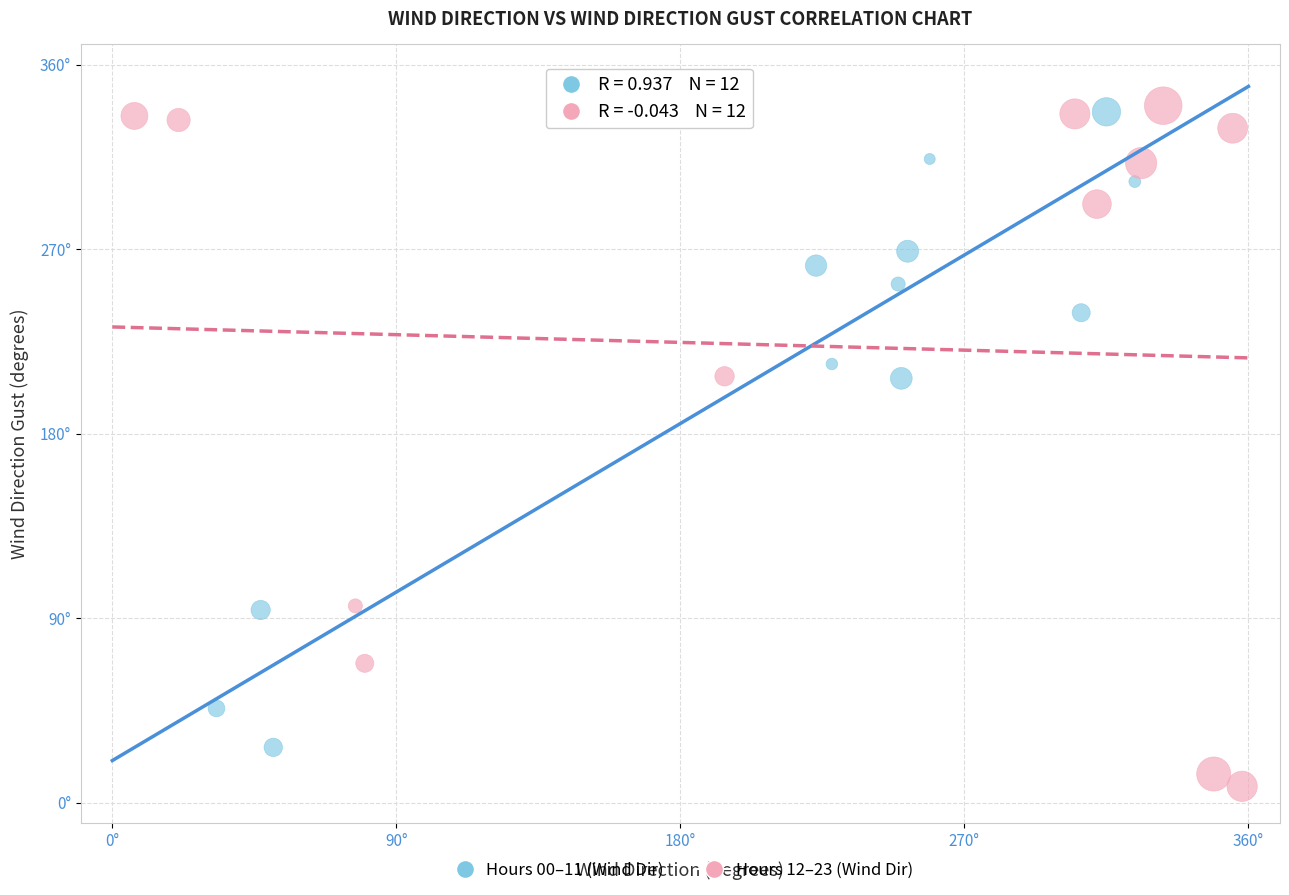

Which series has the largest Y range (max minus min)?

Hours 12–23 (Wind Dir)